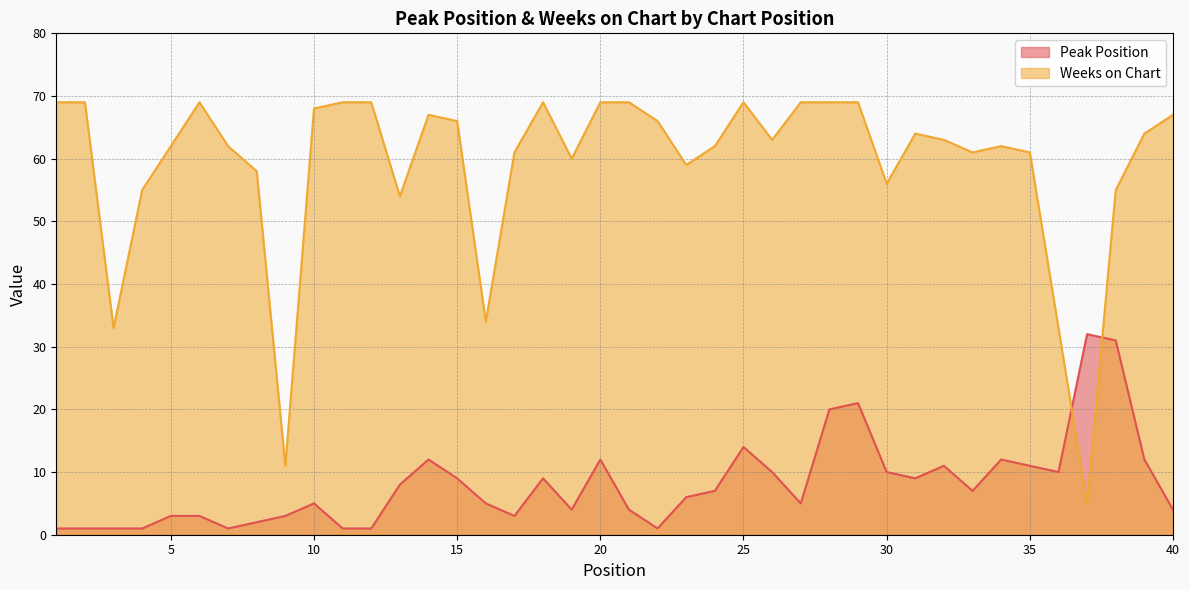

Which category has the lowest value in the Peak Position series?

1